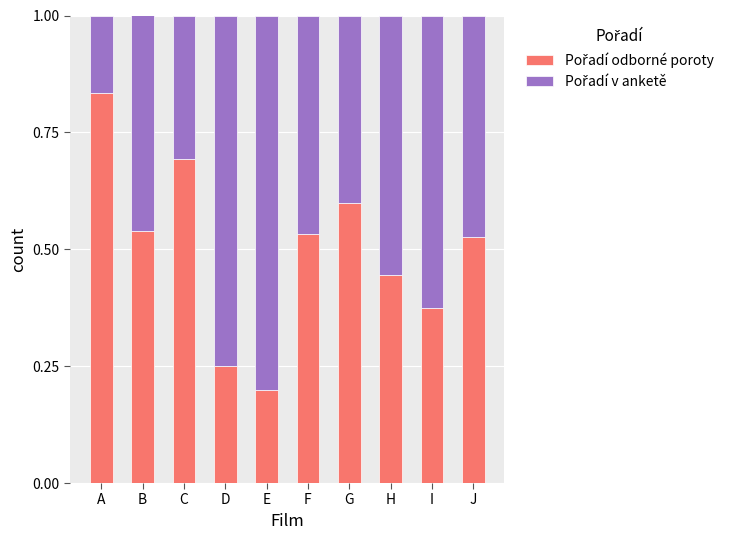

What is the total value across all series at G?

1.0